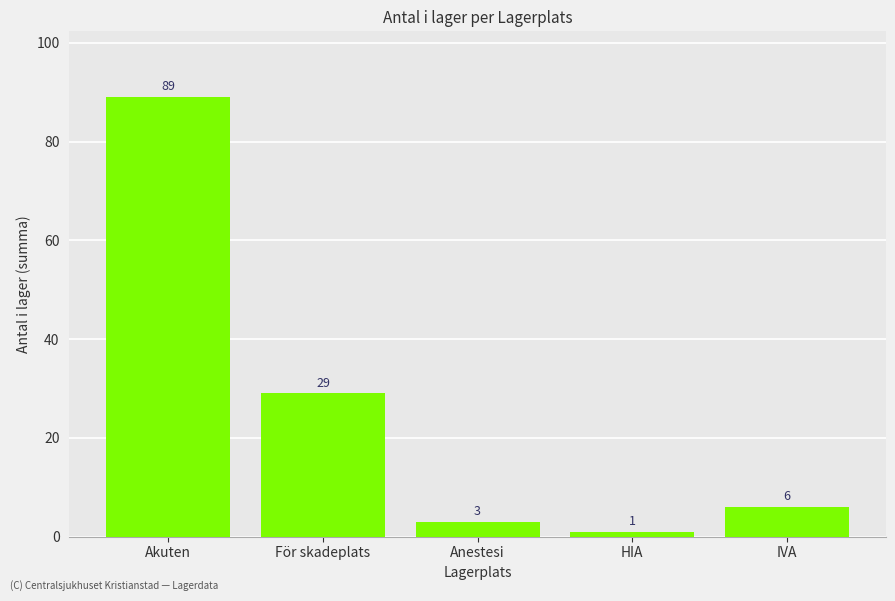

Where does the data first go above 6?

Akuten